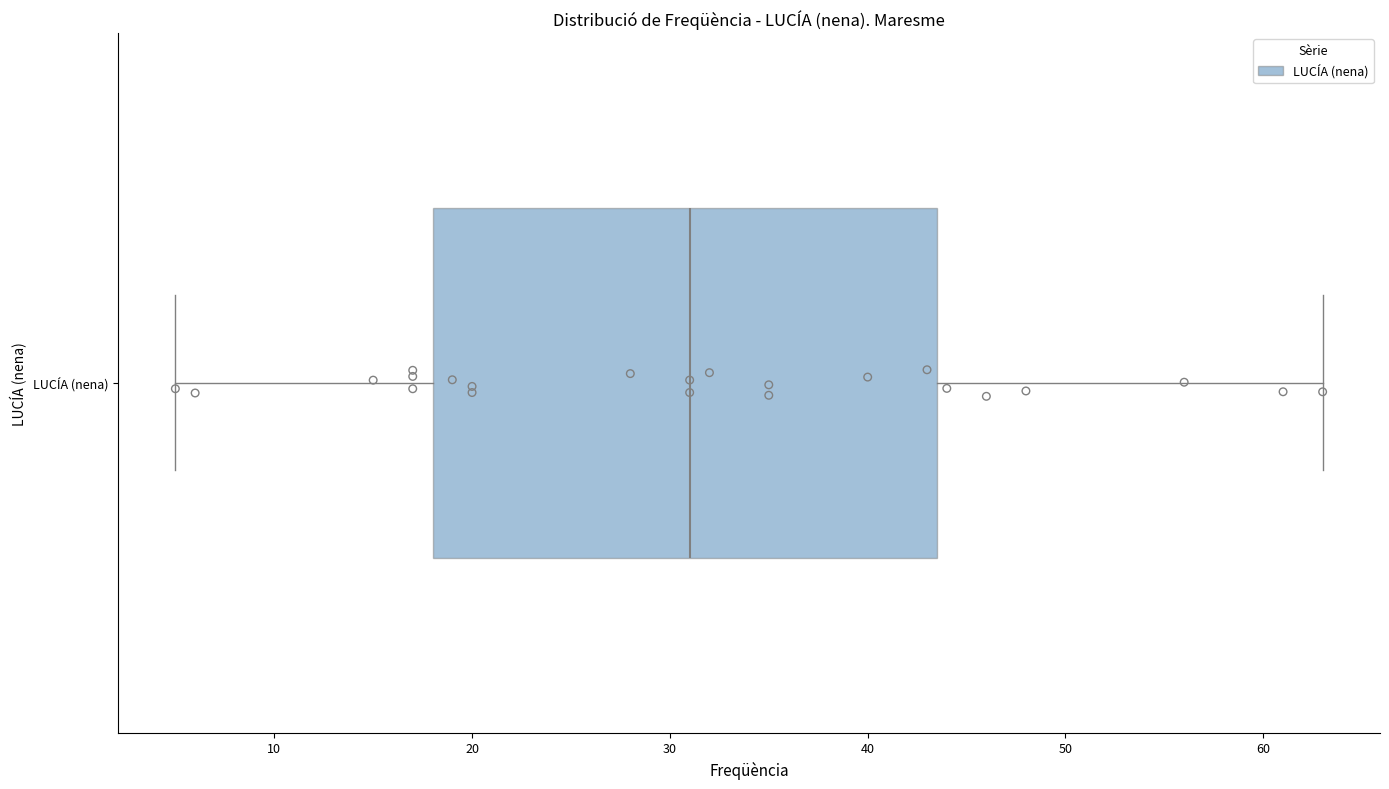

Where is the right edge of the box for LUCÍA (nena) on the x-axis? The values are not printed on the chart, so give them approximately, as read against the axis.

44